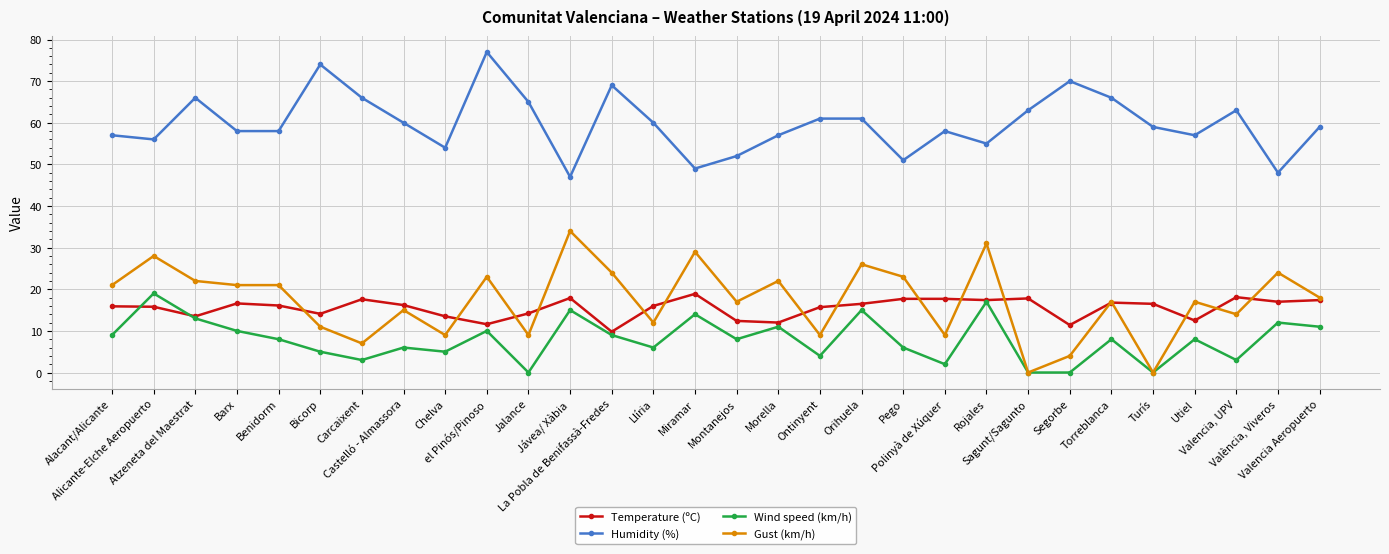

What is the lowest value of the Temperature (ºC) series?

9.8